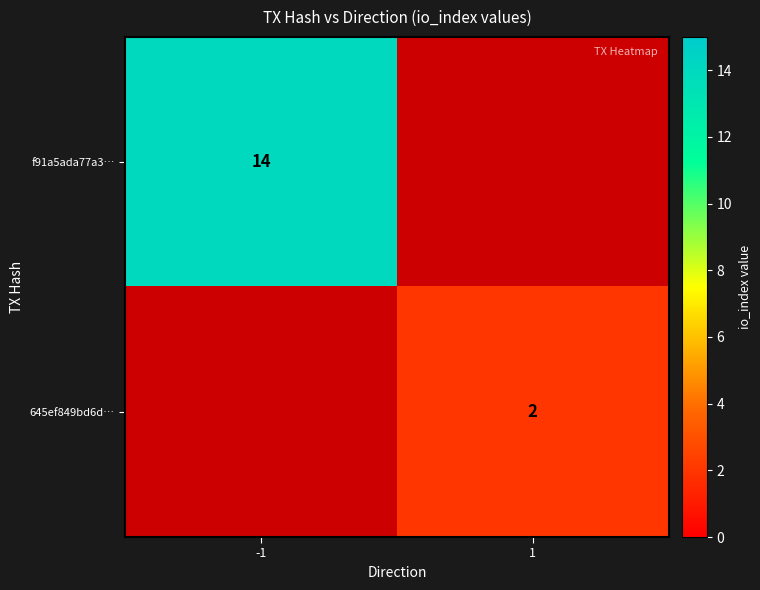

At which category does the chart reach its peak across all series?

-1